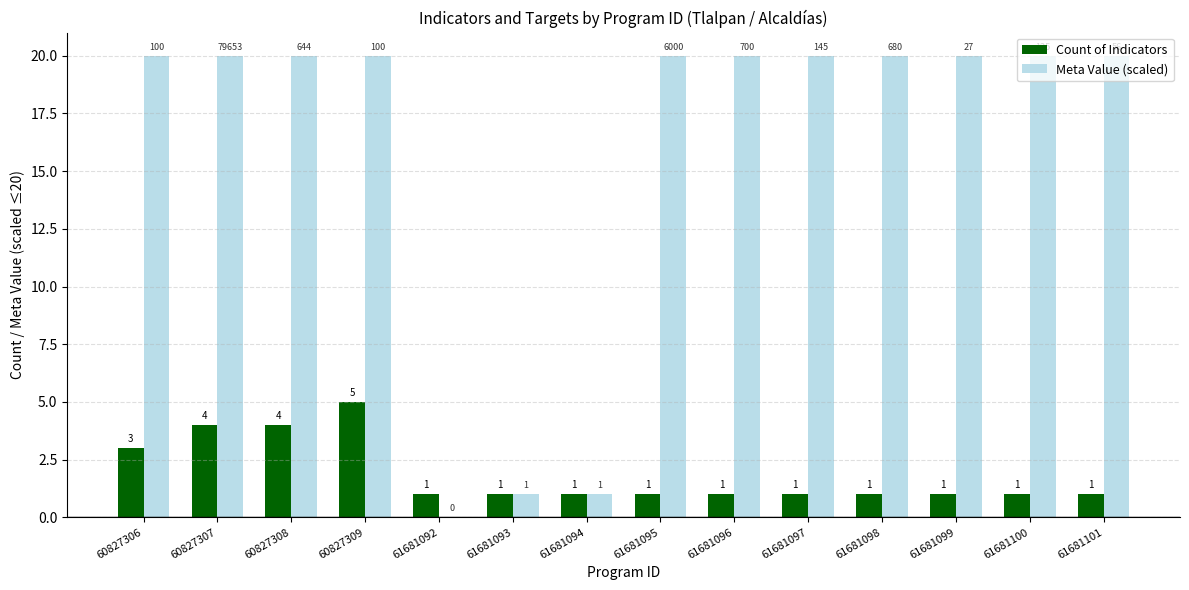

How many data points in Count of Indicators are above 1?

4